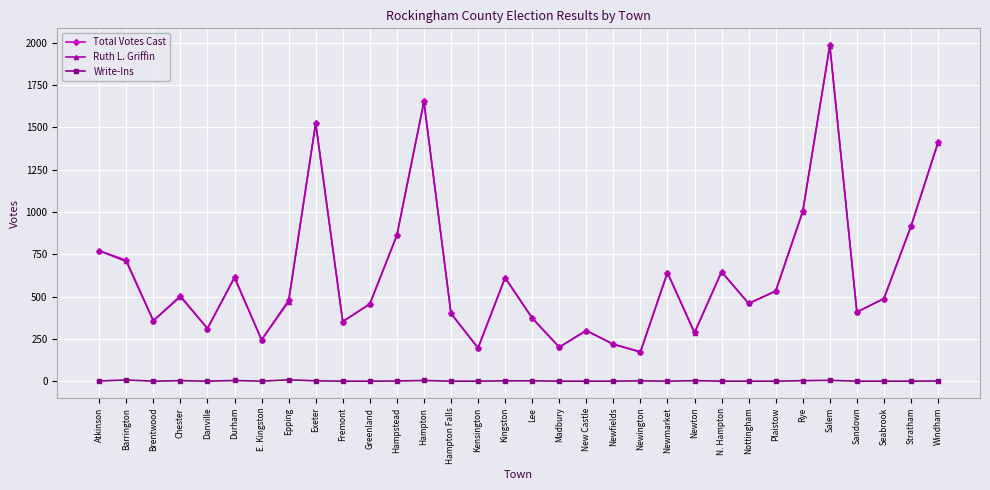

Which category has the highest value in the Total Votes Cast series?

Salem